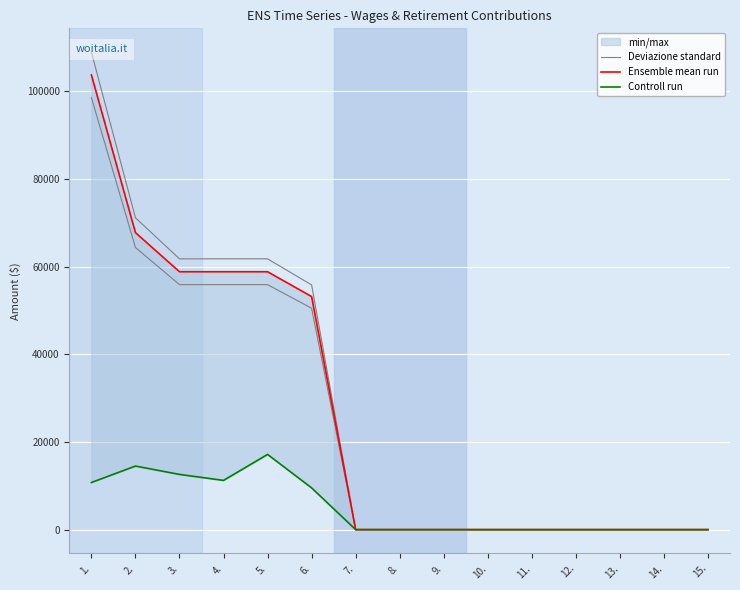

What position from the right is 3.?

13